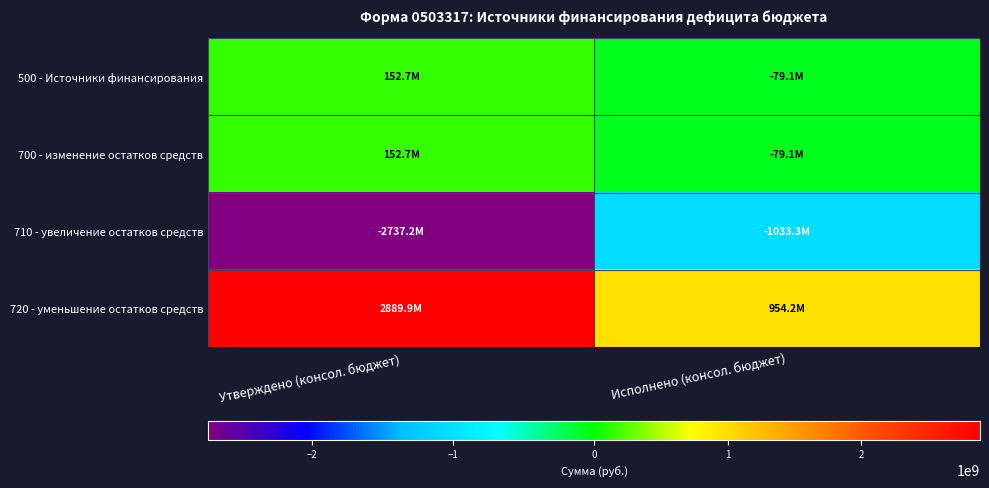

List the series in order of their peak value, lowest first.

710 - увеличение остатков средств, 500 - Источники финансирования, 700 - изменение остатков средств, 720 - уменьшение остатков средств